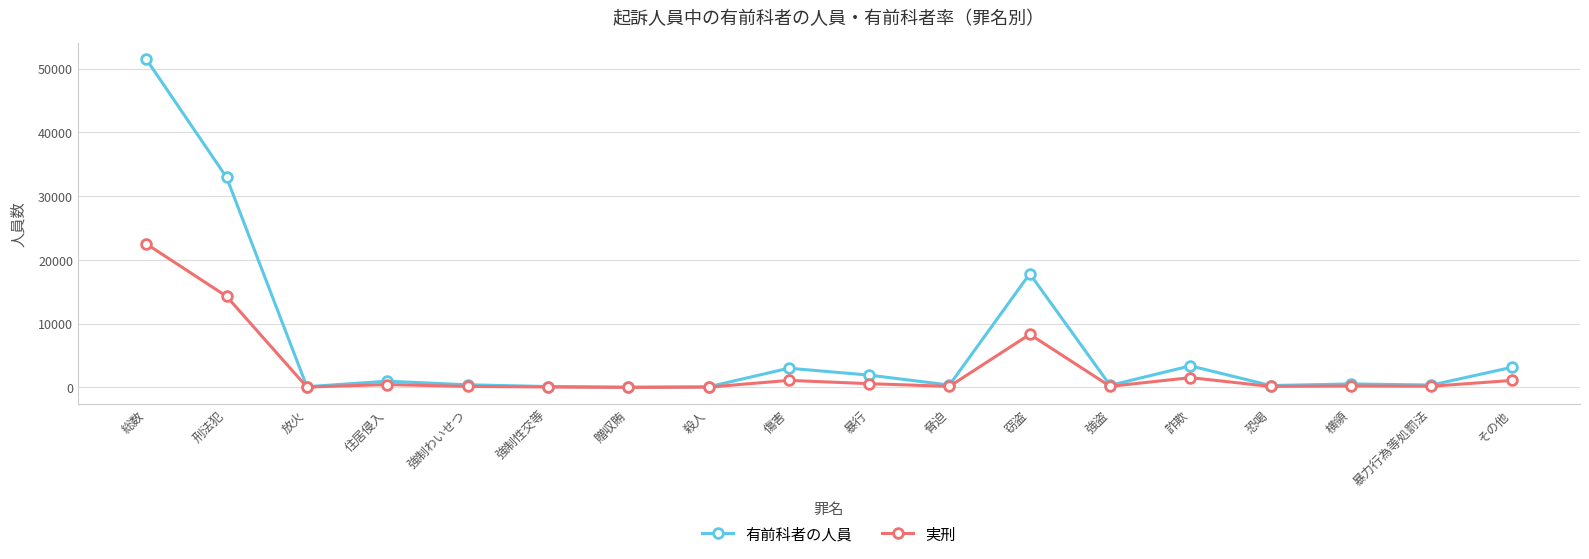

Which series changed the most between 刑法犯 and 住居侵入?

有前科者の人員